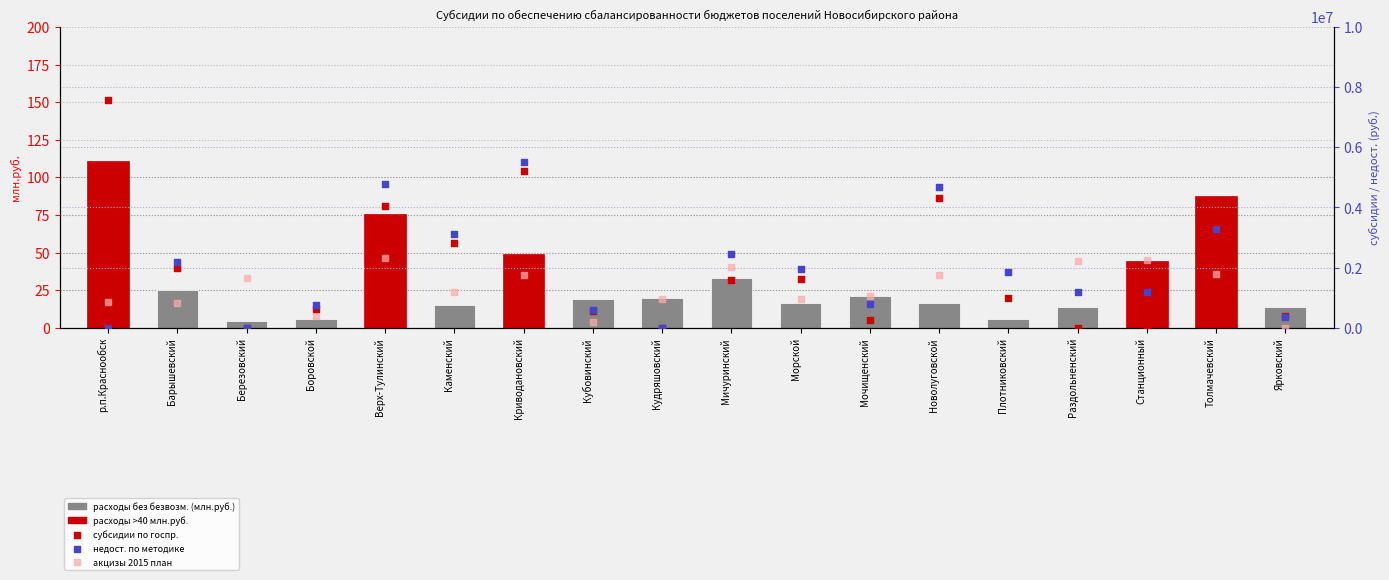

Which series contains the lowest Y value?

субсидии по госпр.